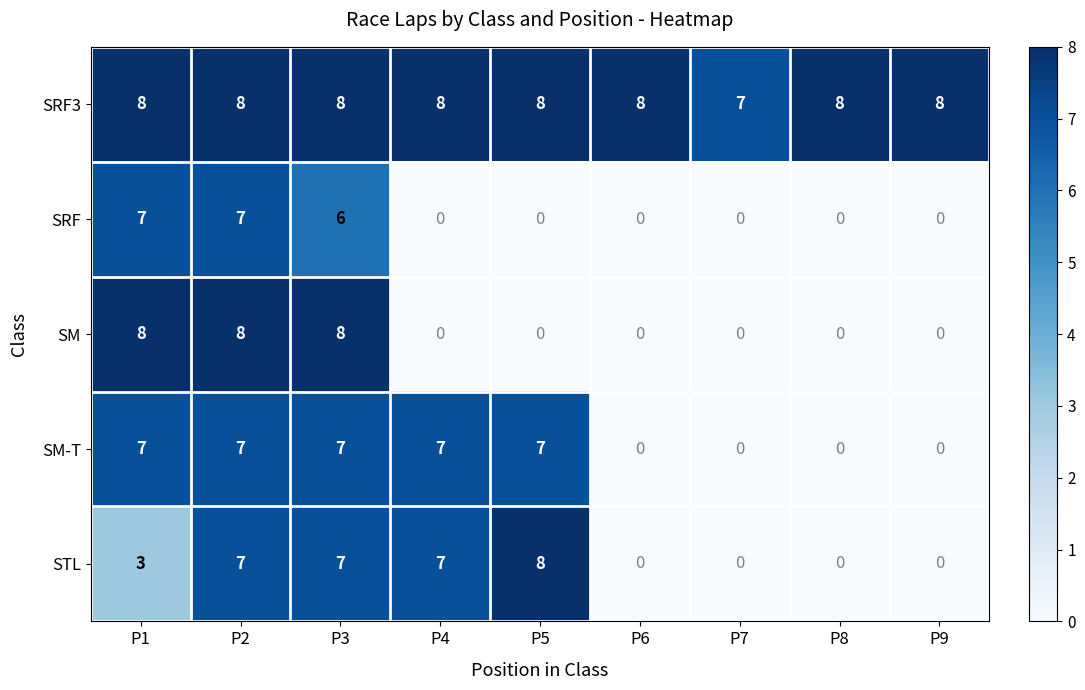

What is the average value of the STL series?

4